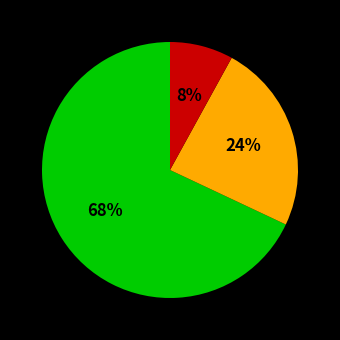

To the nearest percent, what is the difference between the largest and smallest slice percentages?

60%